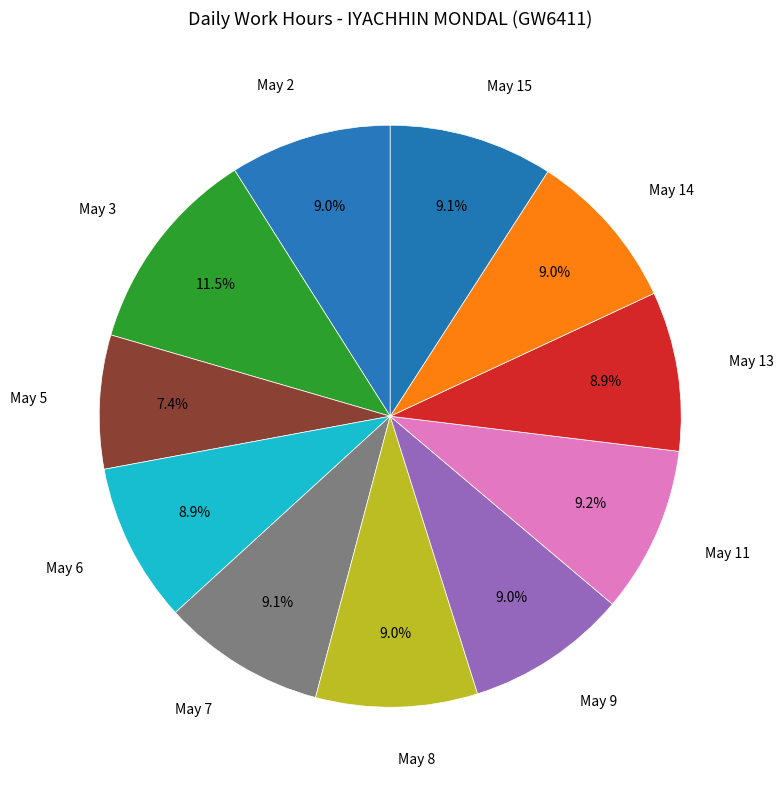

How many slices are in this pie chart?

11